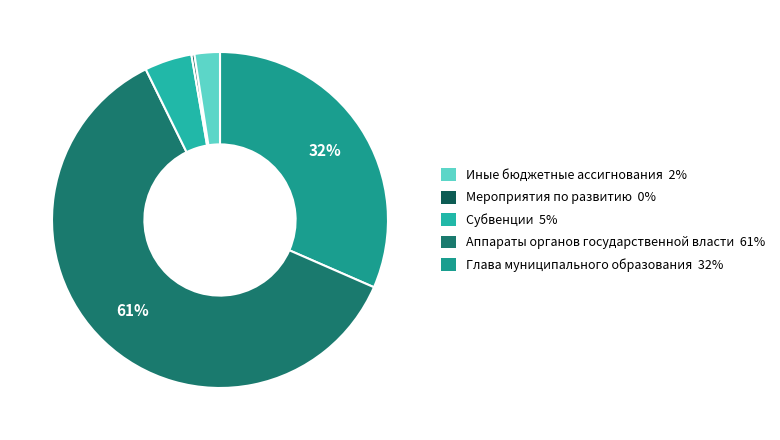

How many segments does this pie chart have?

5